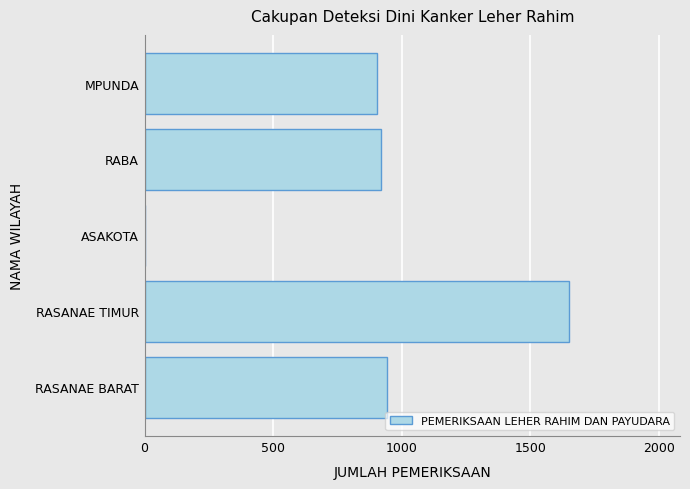

Reading bottom to top, what are all the values shown in this chart?

RASANAE BARAT=941	RASANAE TIMUR=1651	ASAKOTA=0	RABA=920	MPUNDA=905